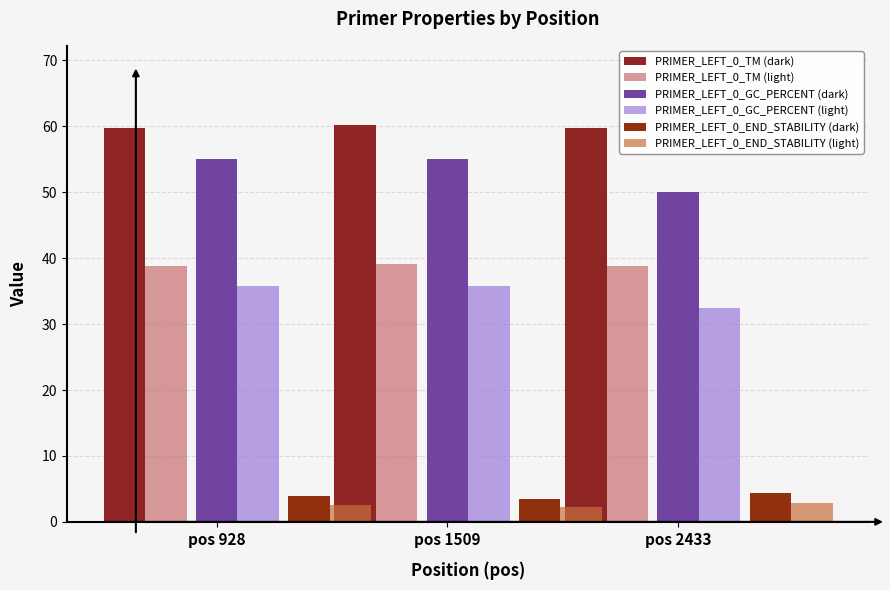

Which has a higher value, pos 1509 or pos 928?

pos 1509